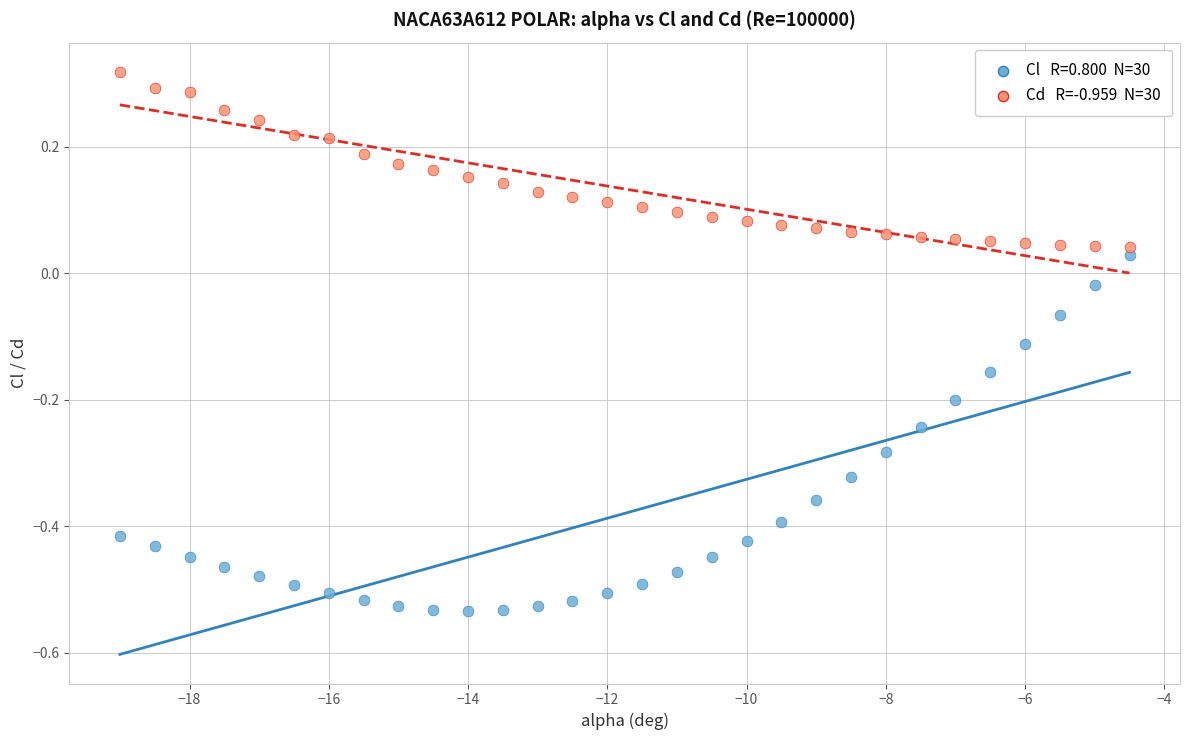

Across all data points, what is the range of X values (max minus min)?

14.5